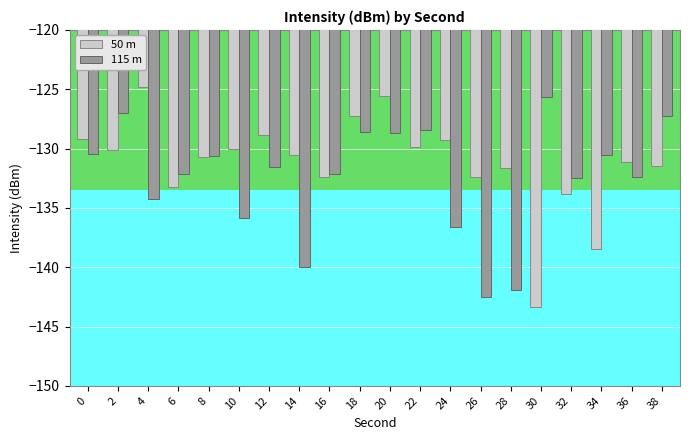

Is it true that 50 m equals -184.5 at 24?

False